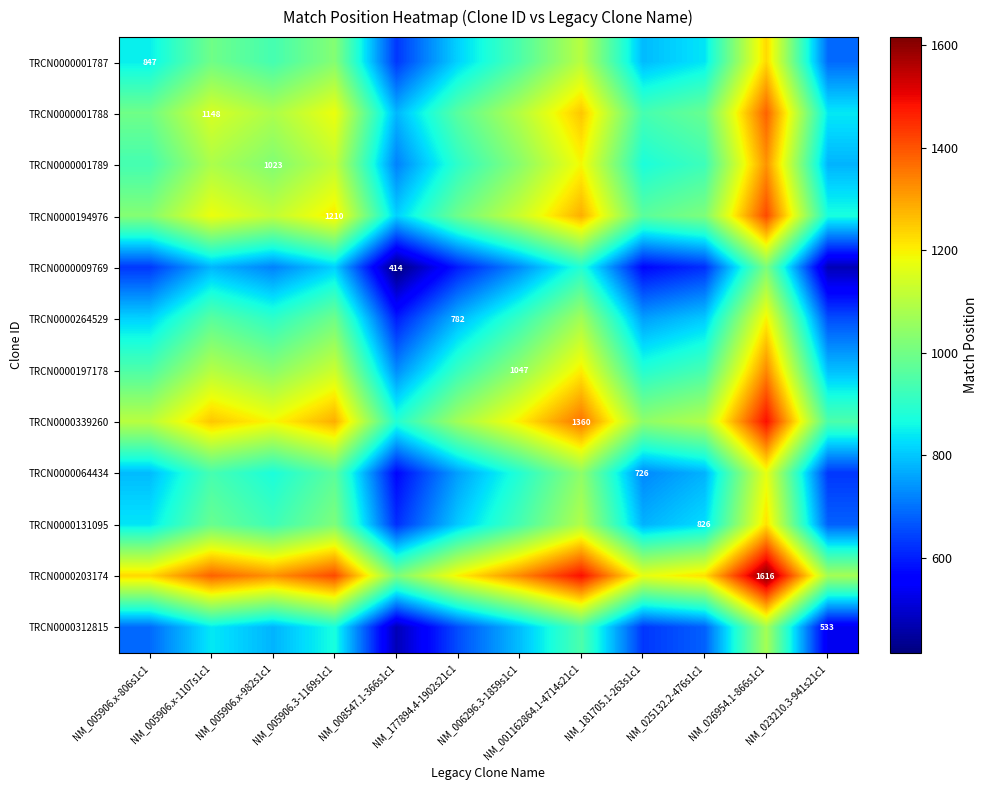

The TRCN0000001789 series shows 1023.0 at NM_005906.x-982s1c1. True or false?

True